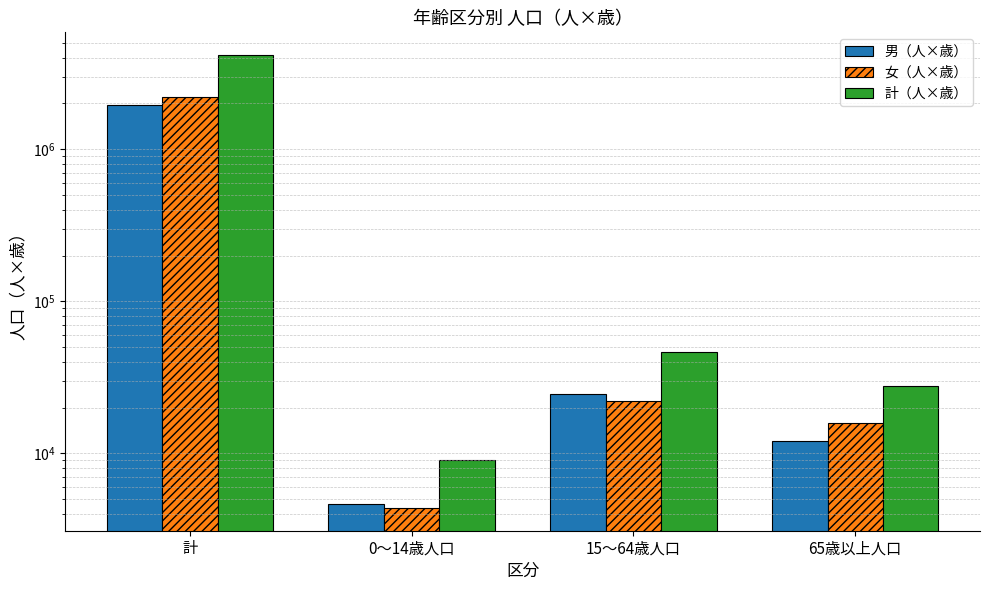

Count the number of categories in the chart.

4